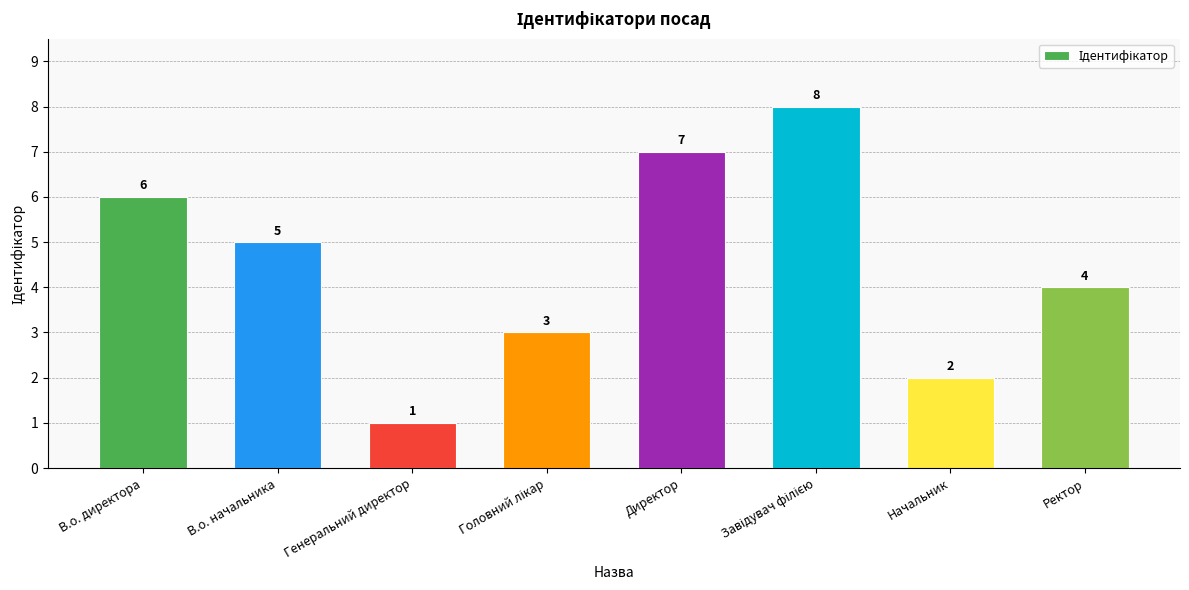

What is the difference between the second highest and second lowest values?

5